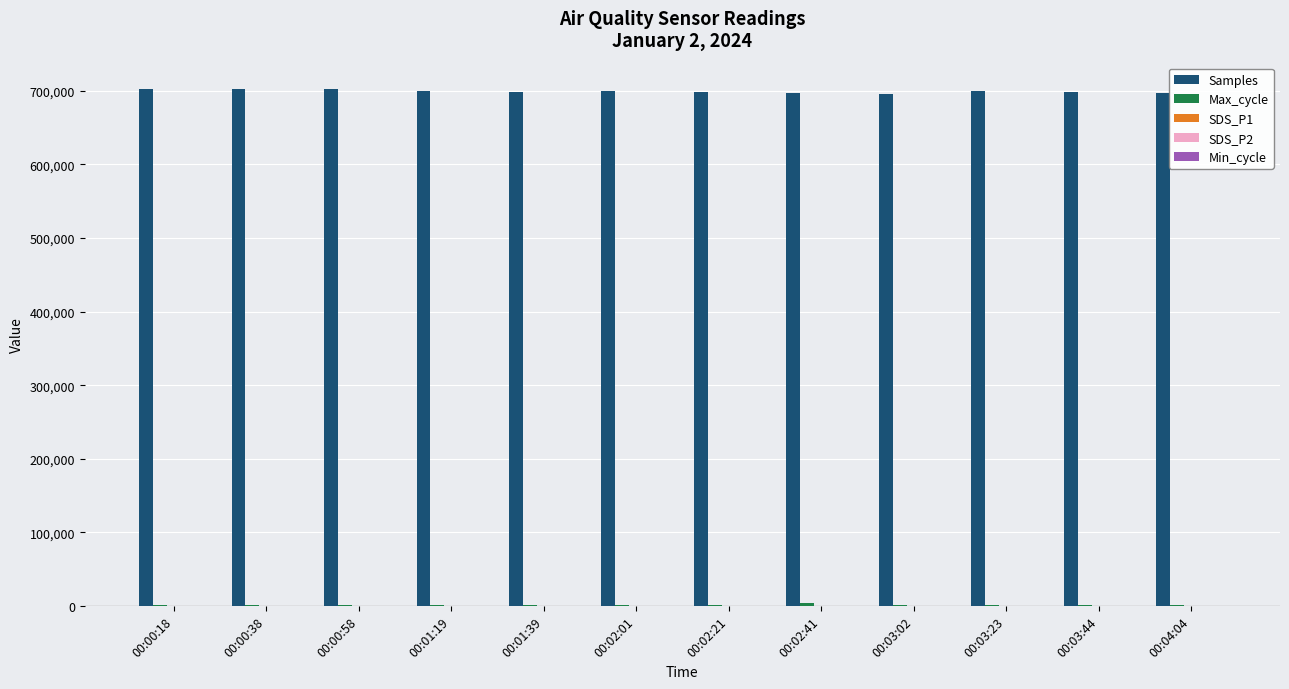

What is the total value across all series at 00:02:01?

700551.8